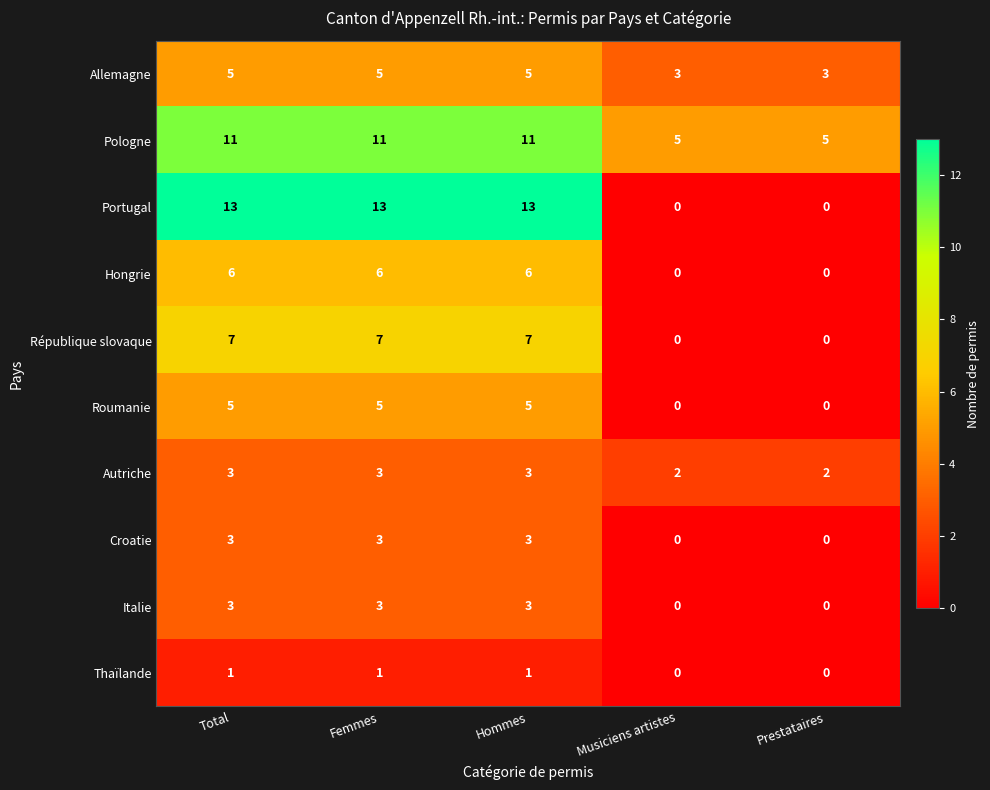

The Italie series shows 1 at Prestataires. True or false?

False